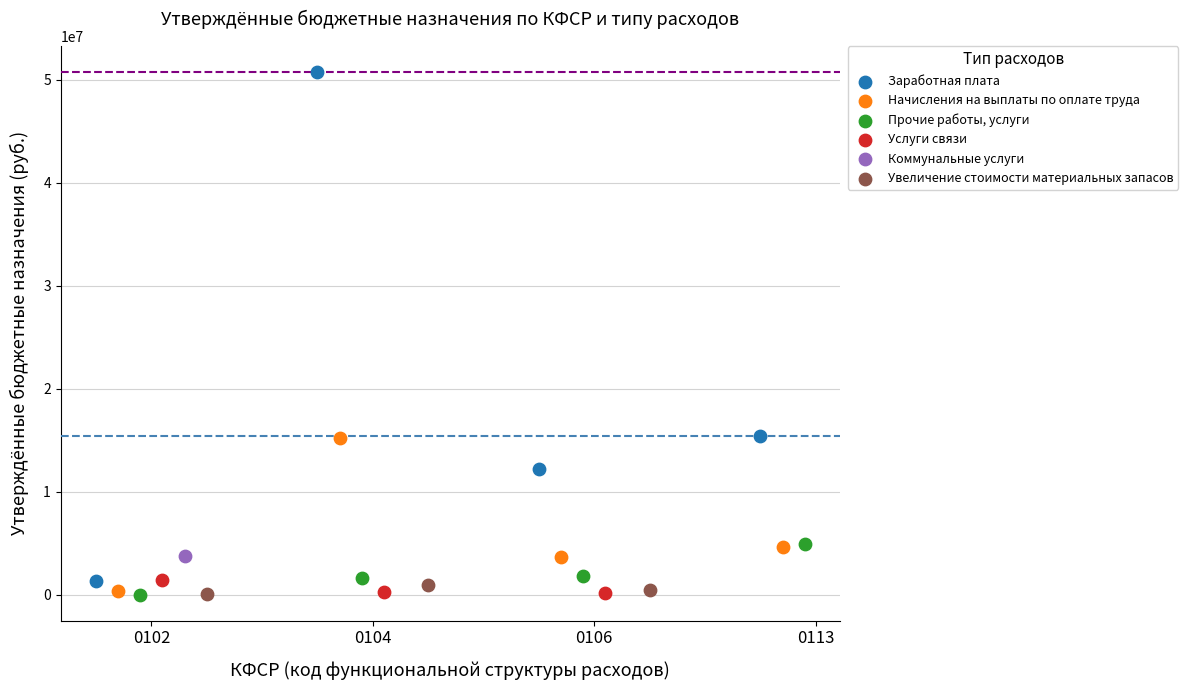

Which series contains the highest Y value?

Заработная плата